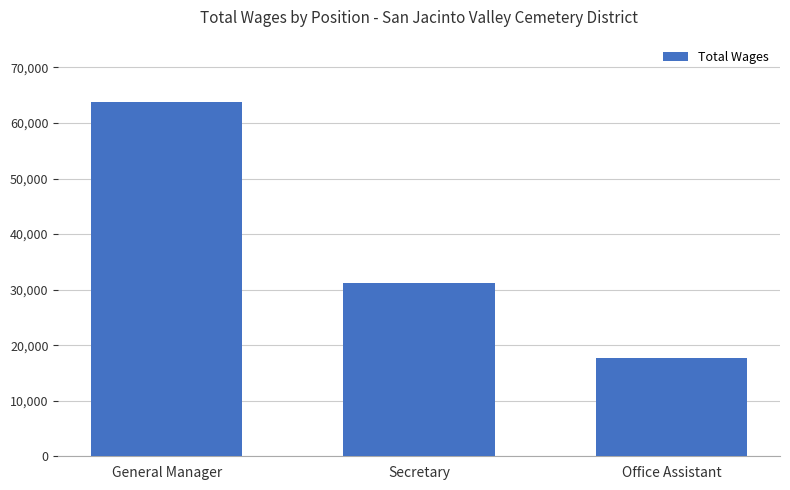

The value at Office Assistant is 17618. True or false?

True